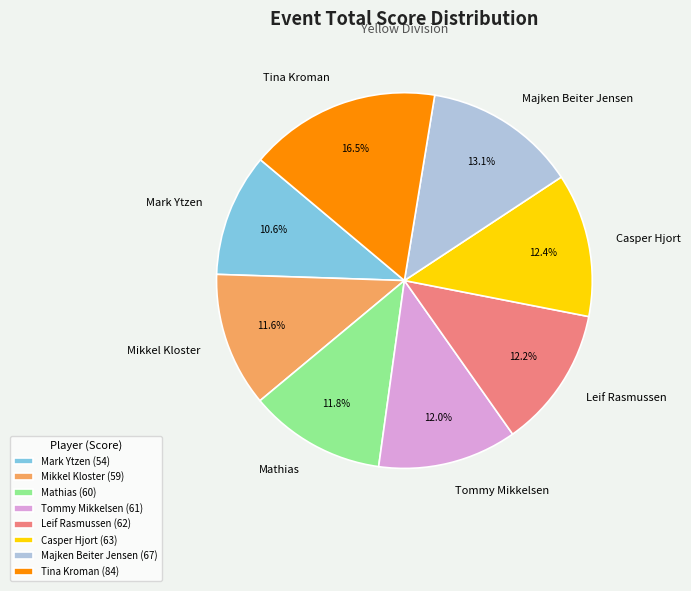

Count the number of slices in the pie.

8